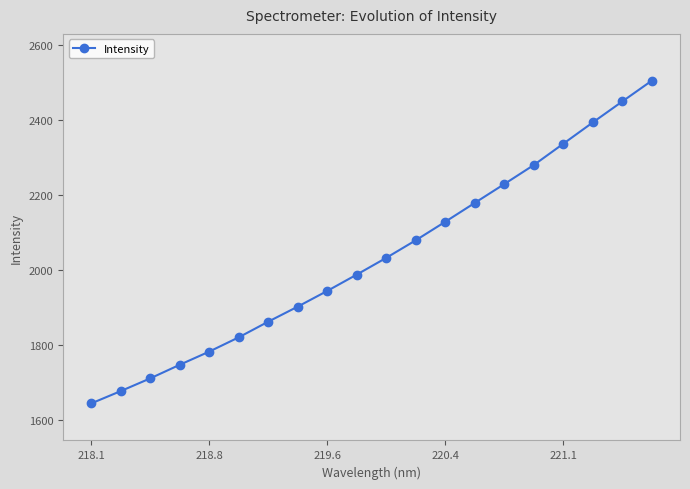

At which category does the chart reach its minimum across all series?

218.1